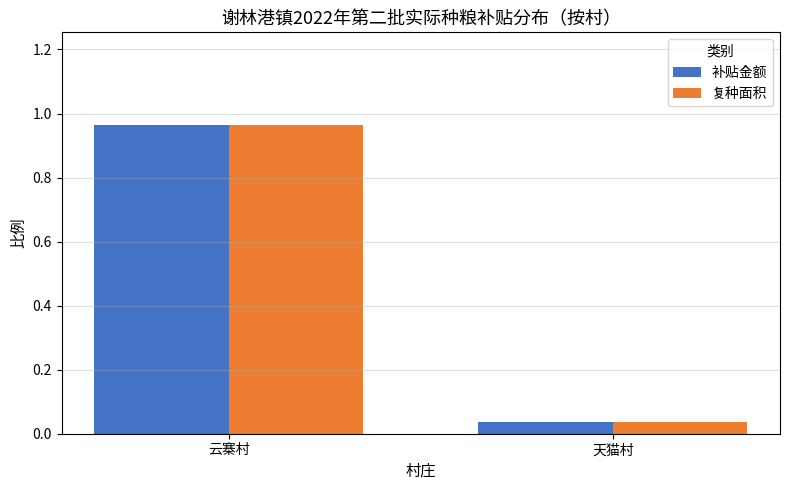

At which label does 补贴金额 reach its minimum?

天猫村